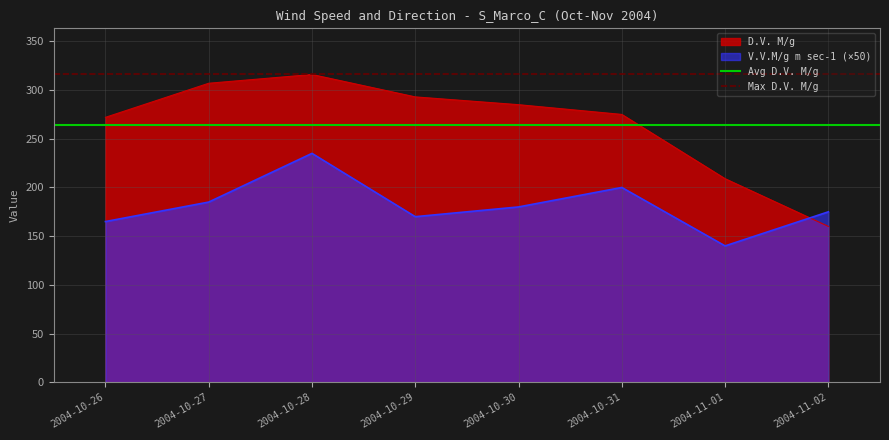

Between which two adjacent categories do V.V.M/g m sec-1 (×50) and D.V. M/g first intersect?

2004-11-01 and 2004-11-02